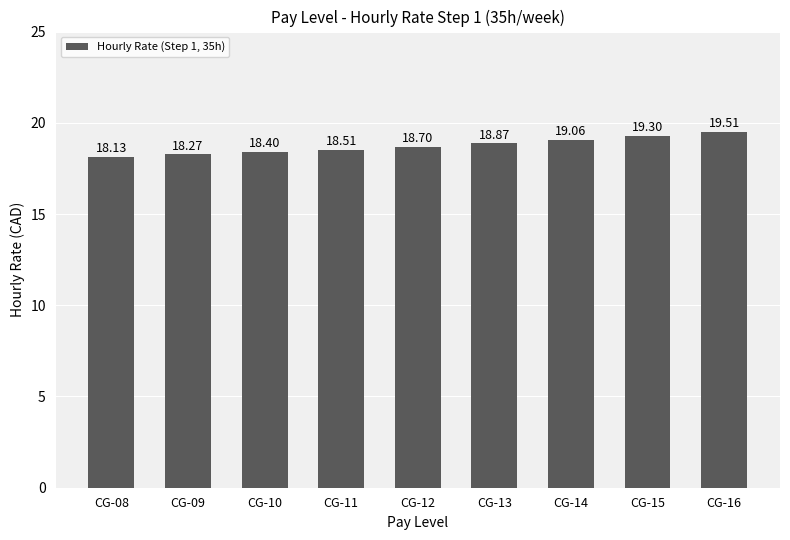

The value at CG-10 is 18.4. True or false?

True